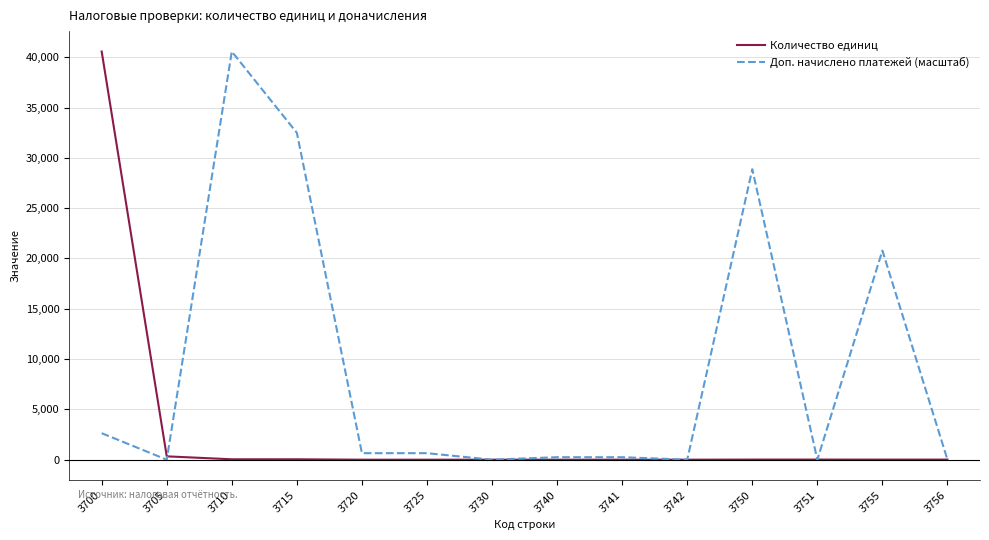

What is the spread (max minus min) of values at 3741?

246.8